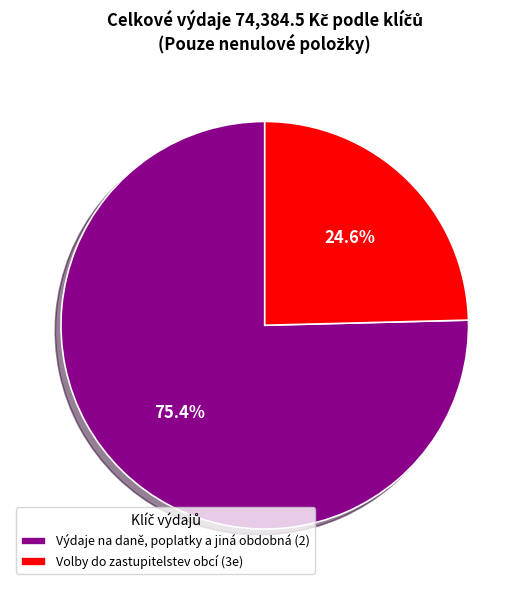

Is it true that Volby do zastupitelstev obcí (3e) is 14% of the pie?

False